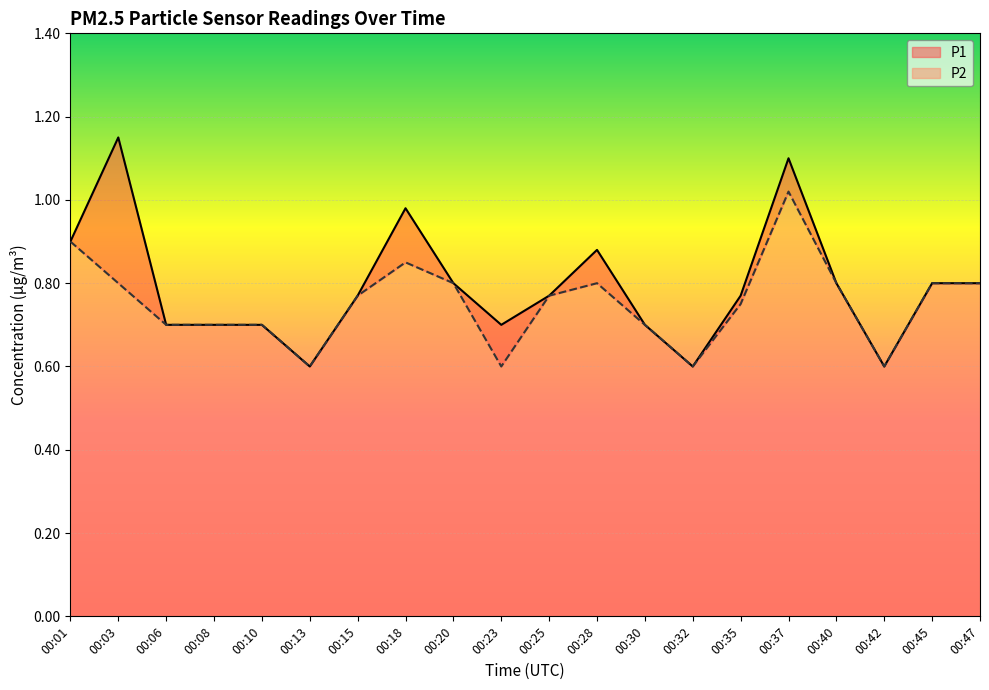

List the series in order of their peak value, lowest first.

P2, P1